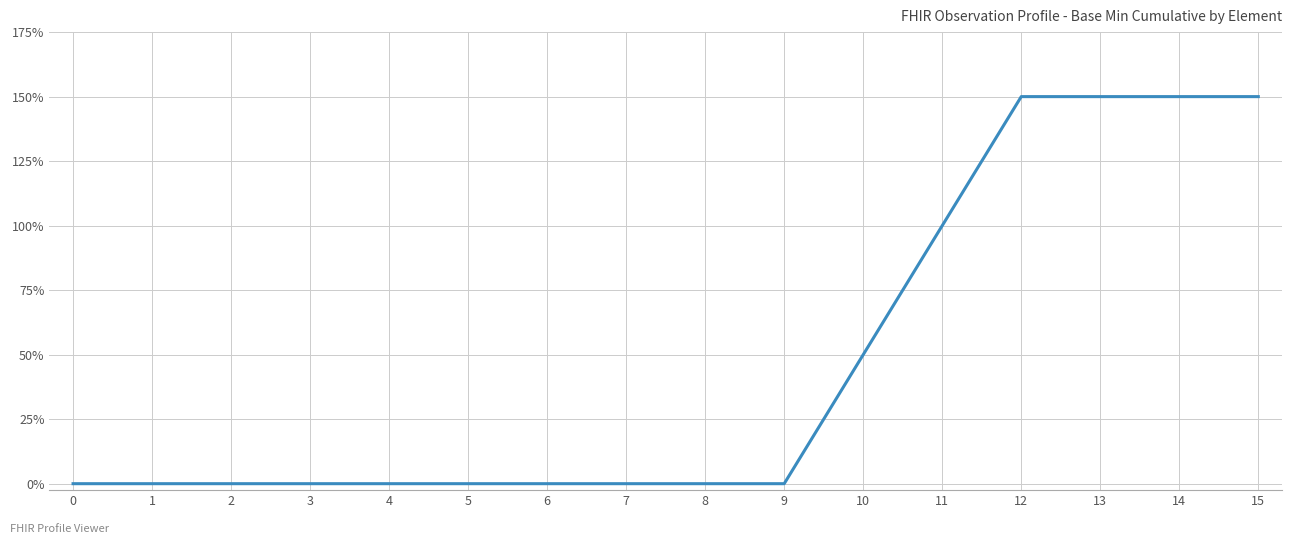

Reading left to right, list all the values displayed in this chart.

0=0	1=0	2=0	3=0	4=0	5=0	6=0	7=0	8=0	9=0	10=1	11=2	12=3	13=3	14=3	15=3